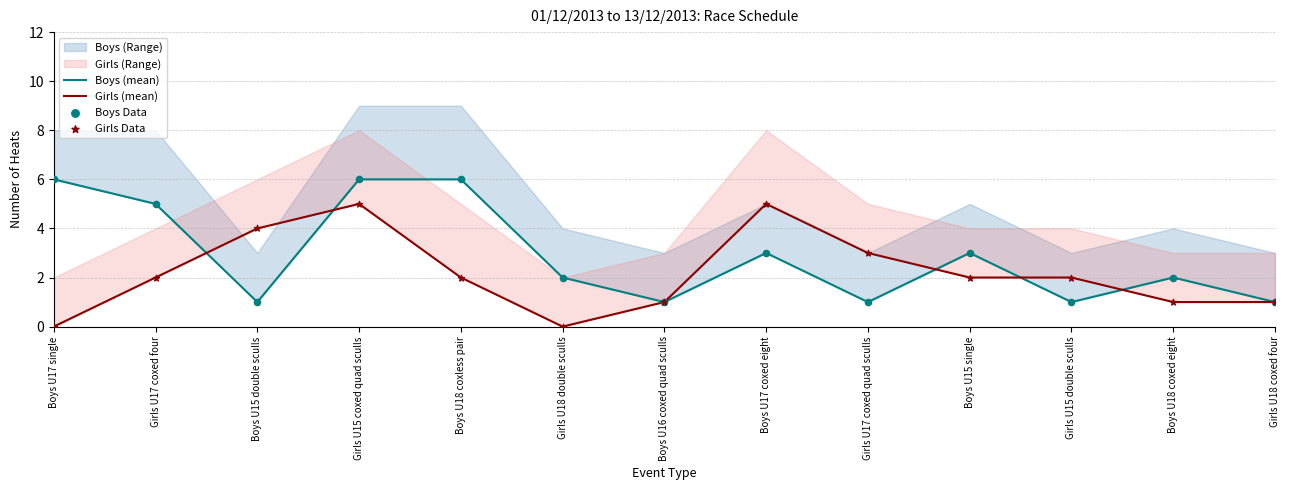

What is the total value across all series at Boys U15 double sculls?

10